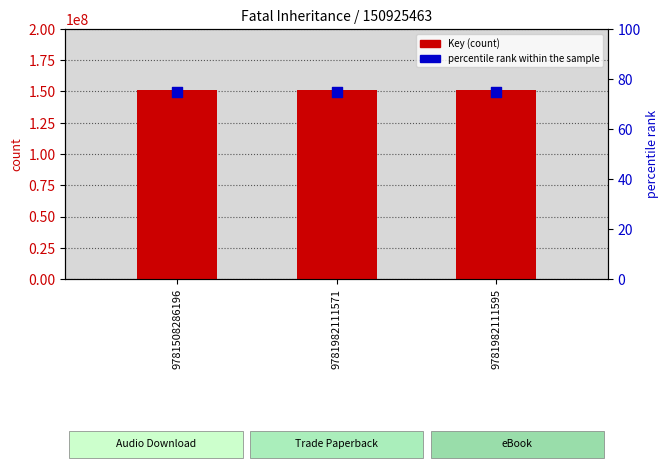

What is the total value across all series at 9781508286196?

150925538